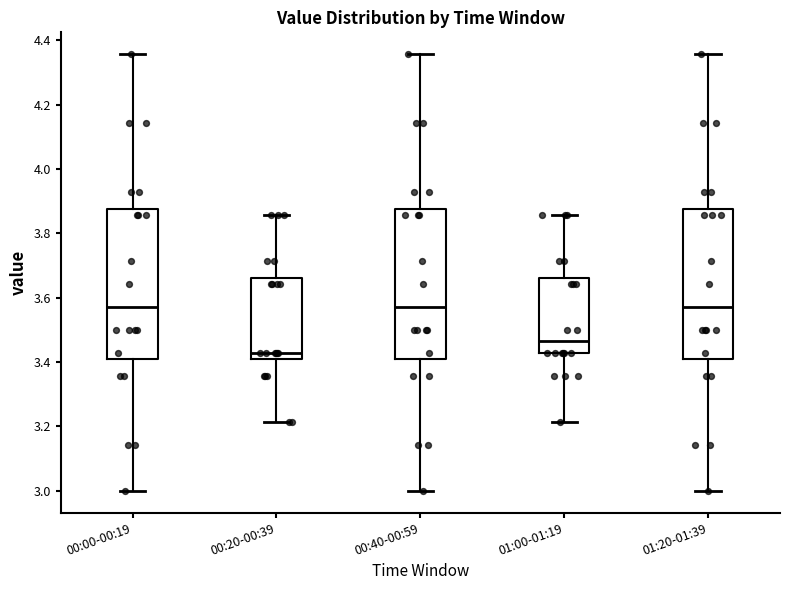

Reading left to right, transcribe this box plot: for each box, give where its median line is, the range the box spans, and where its two whiskers end, as read against the y-axis. The values are not printed on the chart, so give them approximately, as read against the axis.

00:00-00:19: median 3.58, box 3.42 to 3.88, whiskers 3.00 to 4.36
00:20-00:39: median 3.42 (just above the box's lower edge), box 3.42 to 3.66, whiskers 3.22 to 3.86
00:40-00:59: median 3.58, box 3.42 to 3.88, whiskers 3.00 to 4.36
01:00-01:19: median 3.46, box 3.42 to 3.66, whiskers 3.22 to 3.86
01:20-01:39: median 3.58, box 3.42 to 3.88, whiskers 3.00 to 4.36